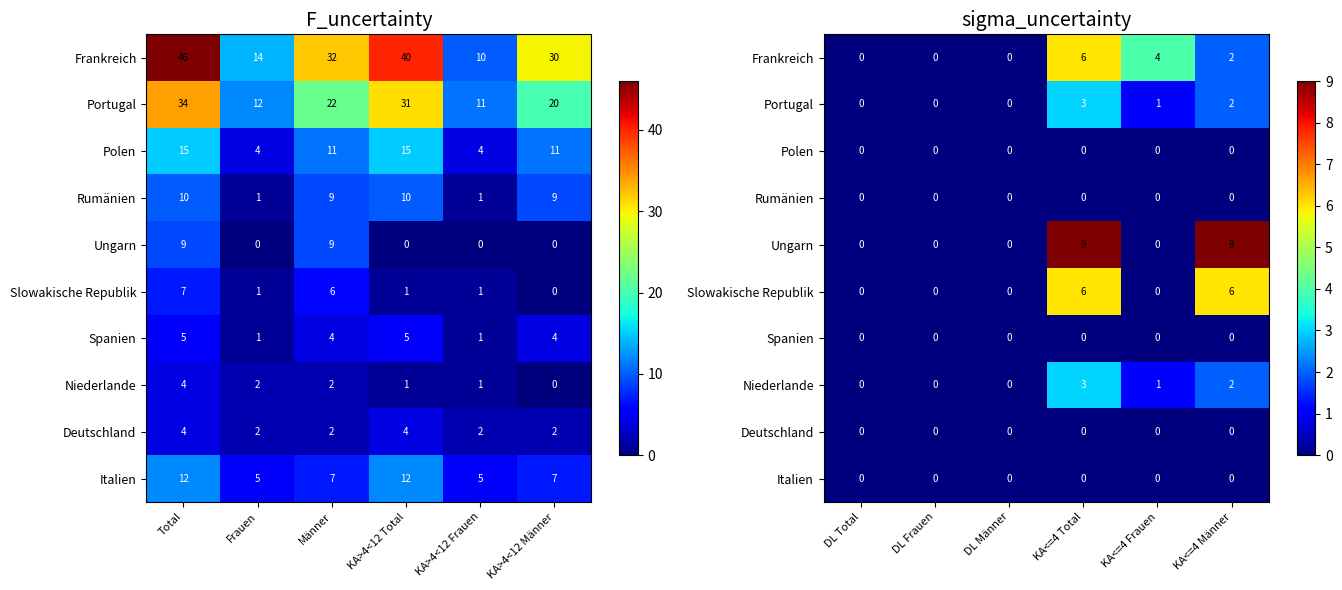

How many positive values does the Slowakische Republik series have?

2